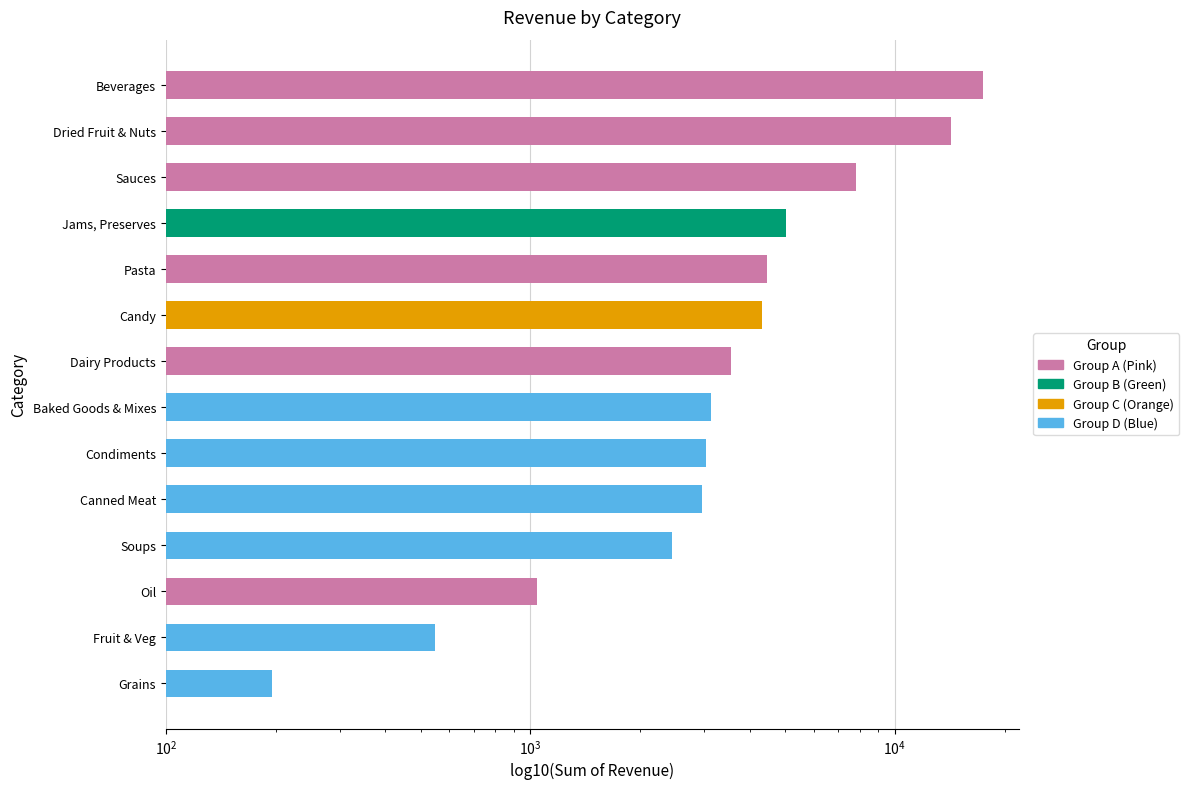

What is the smallest value displayed?

196.0